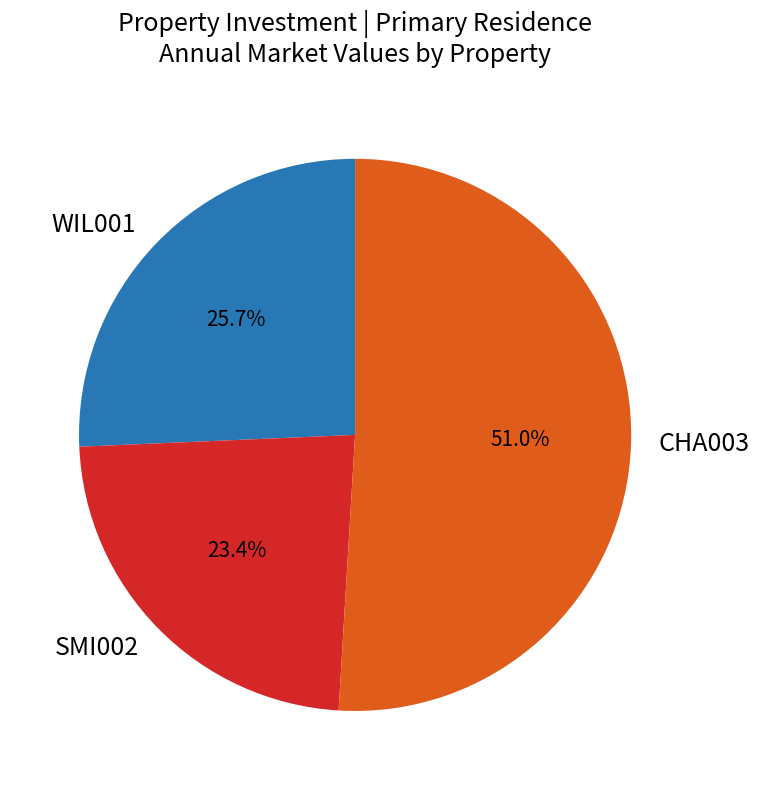

Do CHA003 and WIL001 together represent more than half of the pie?

Yes